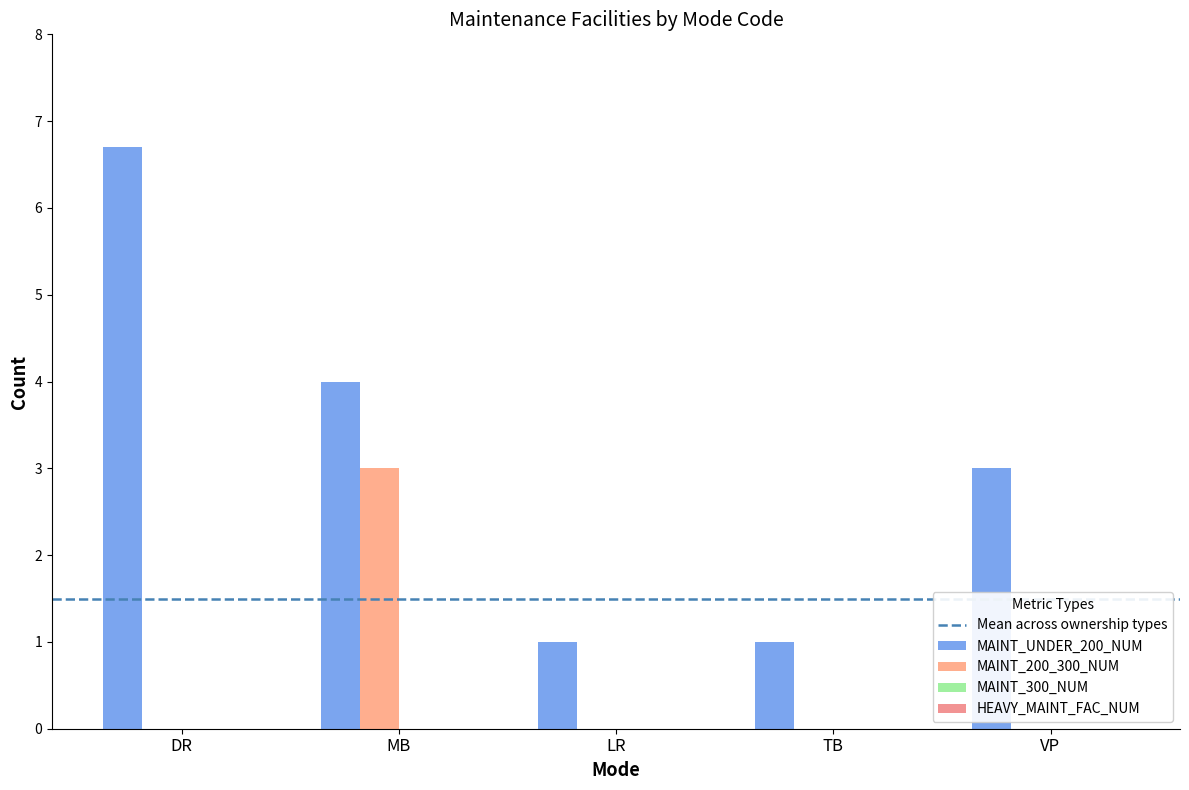

List the labels in order of MAINT_200_300_NUM value, largest first.

MB, DR, LR, TB, VP